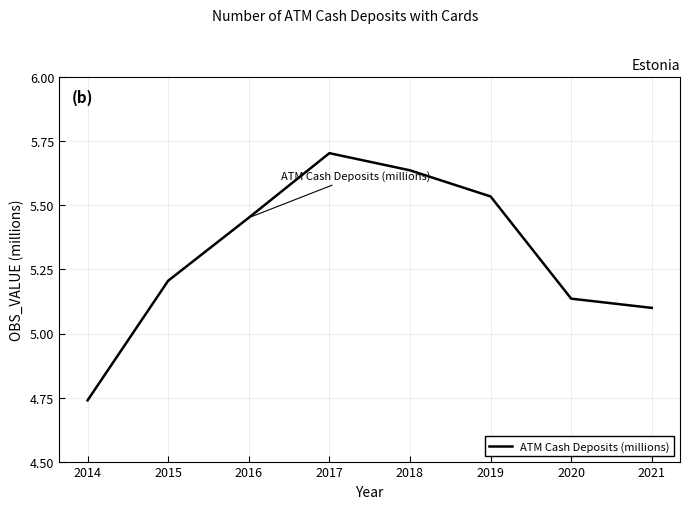

How many series are shown in this chart?

1